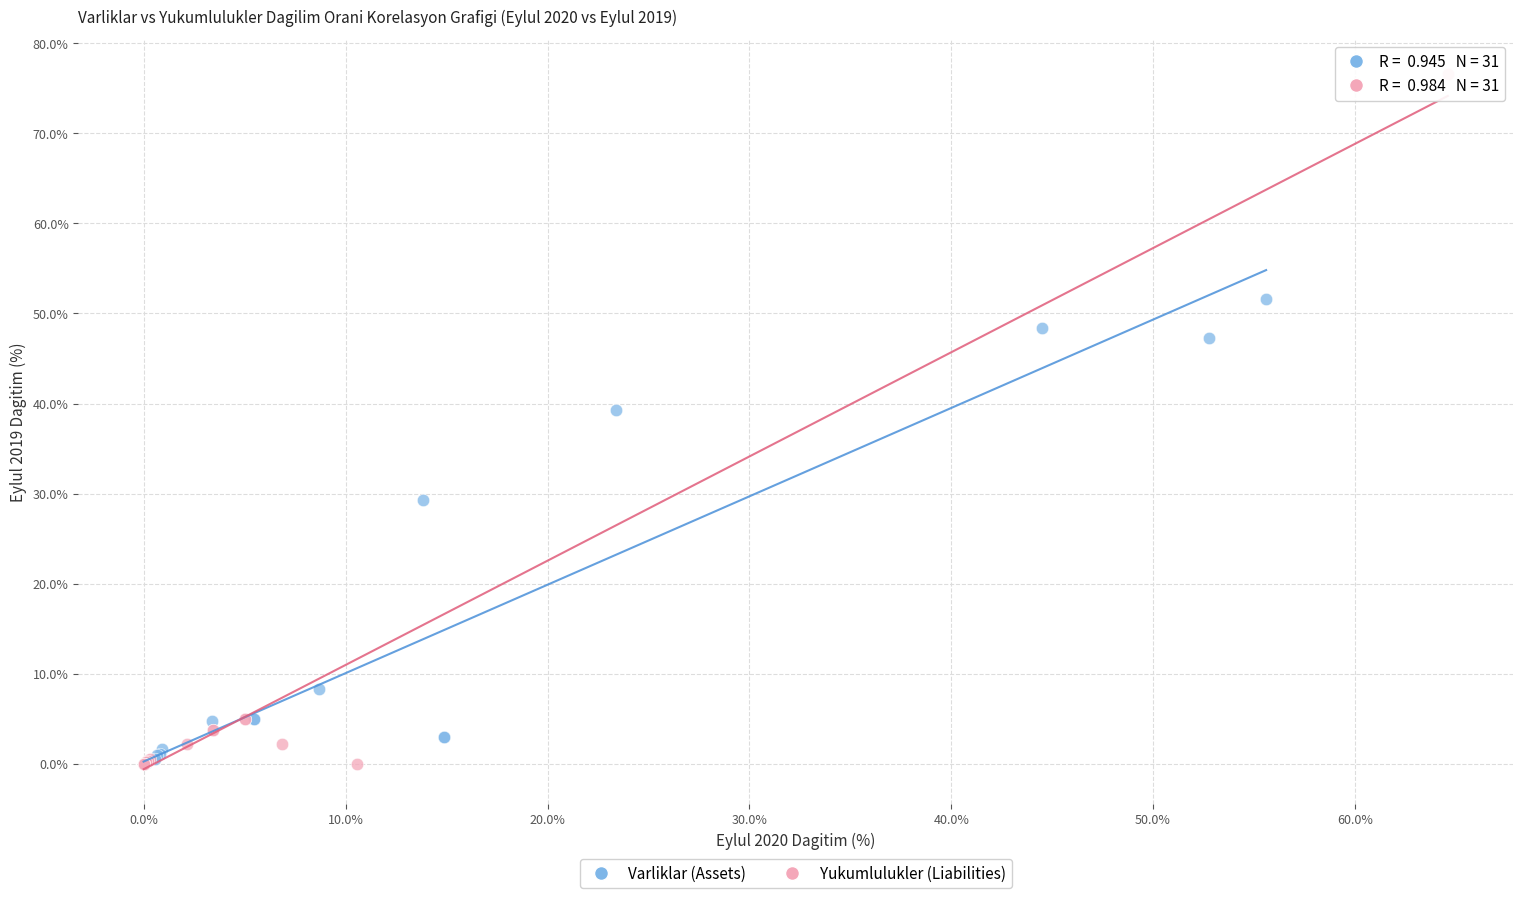

Which series has the widest spread of Y values?

Yukumlulukler (Liabilities)